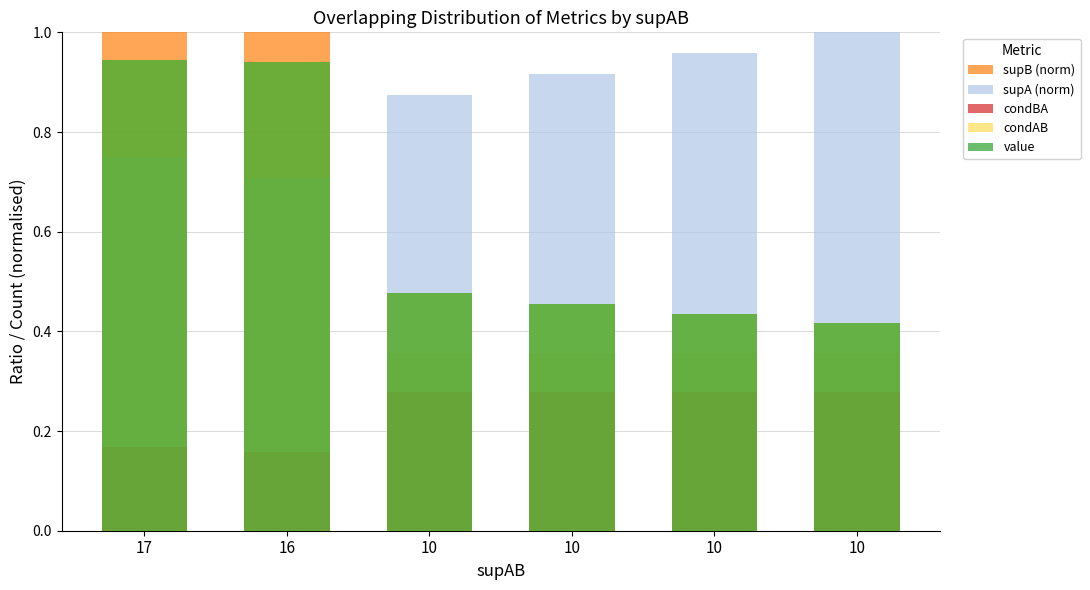

Which category has the lowest value across all series?

16